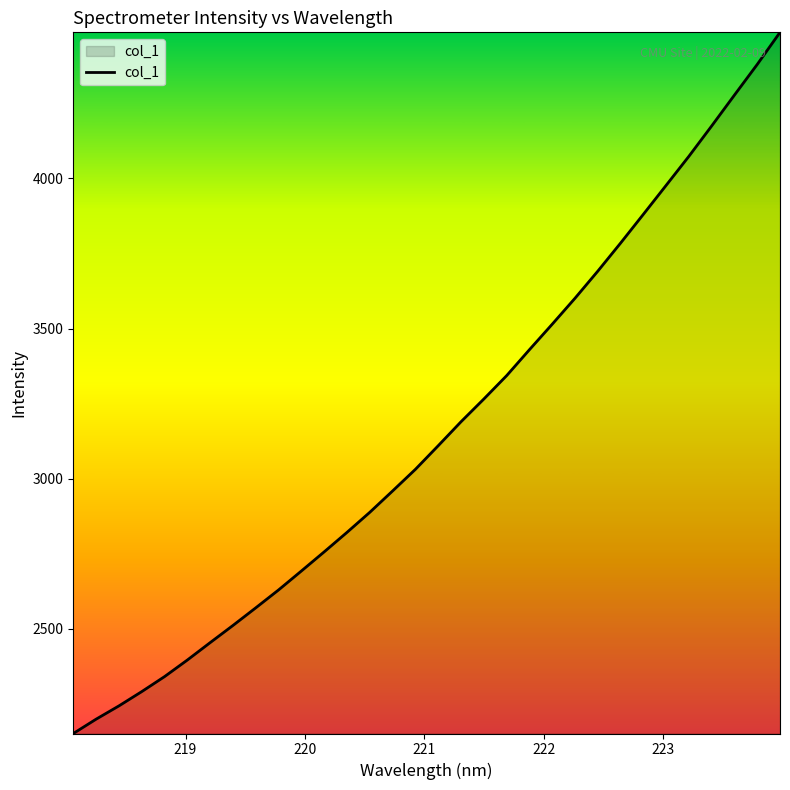

What is the difference between the maximum and minimum values?

2335.9